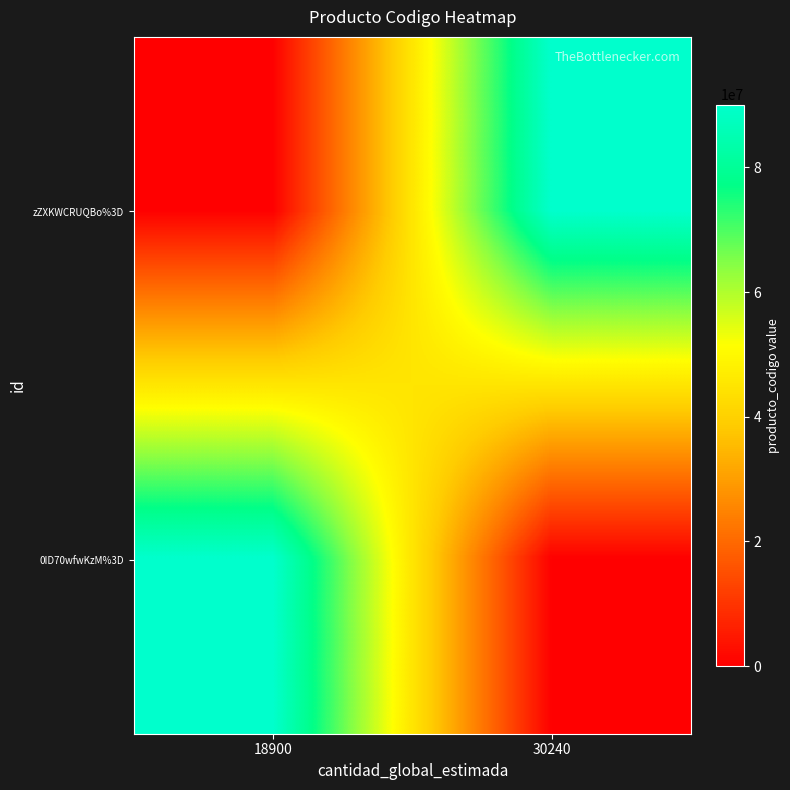

Which label corresponds to the smallest value in the chart?

18900